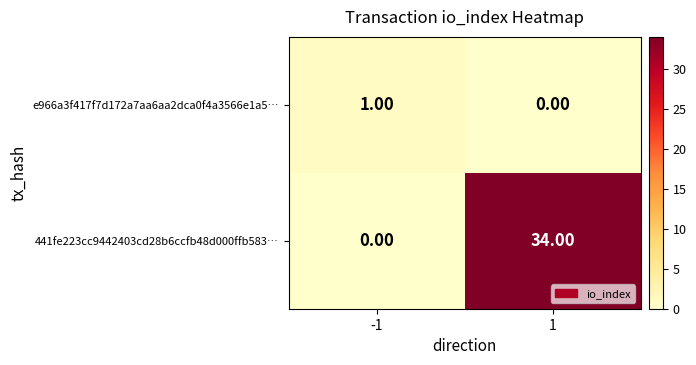

Which series has the largest range (max minus min)?

441fe223cc9442403cd28b6ccfb48d000ffb583…